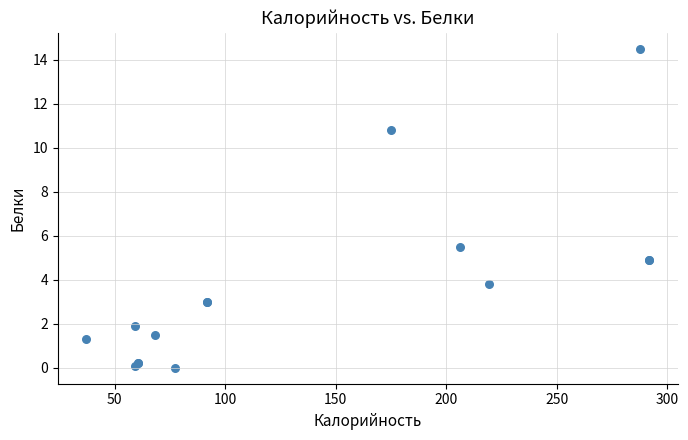

What Y value in the scatter plot is closest to 7?

5.5